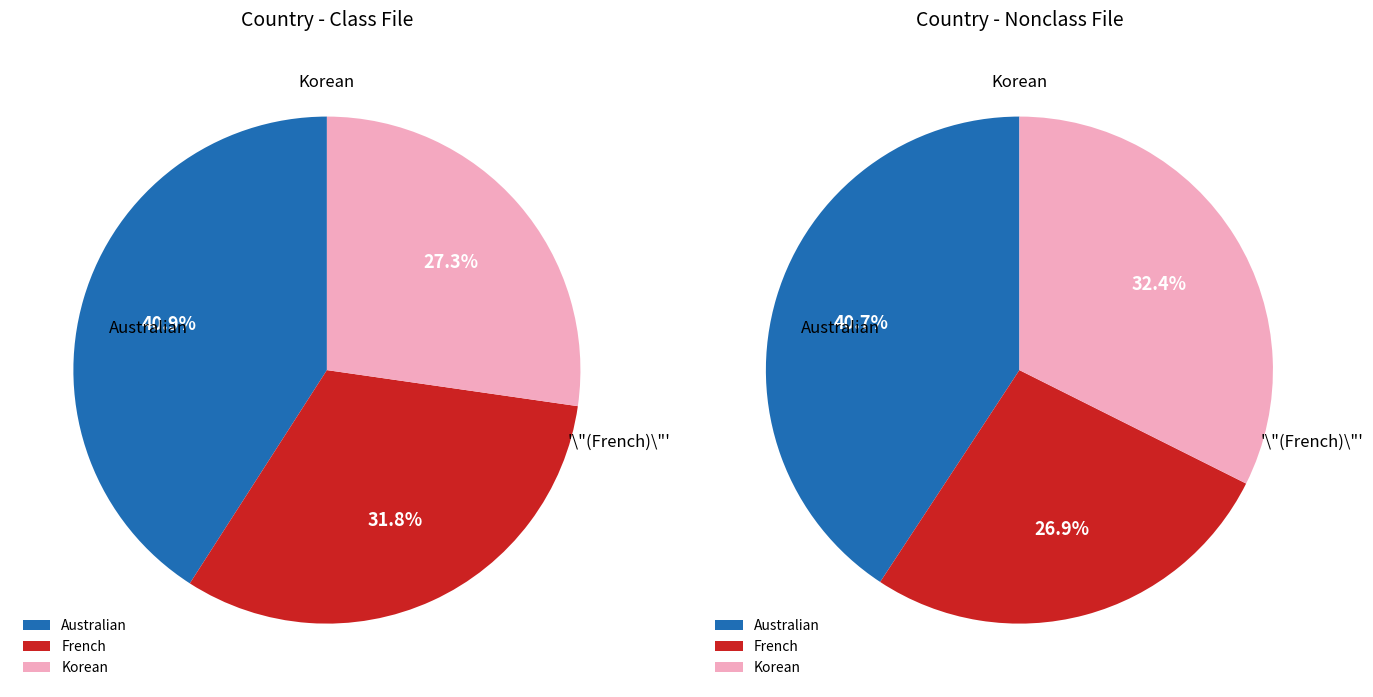

How many slices are in this pie chart?

3